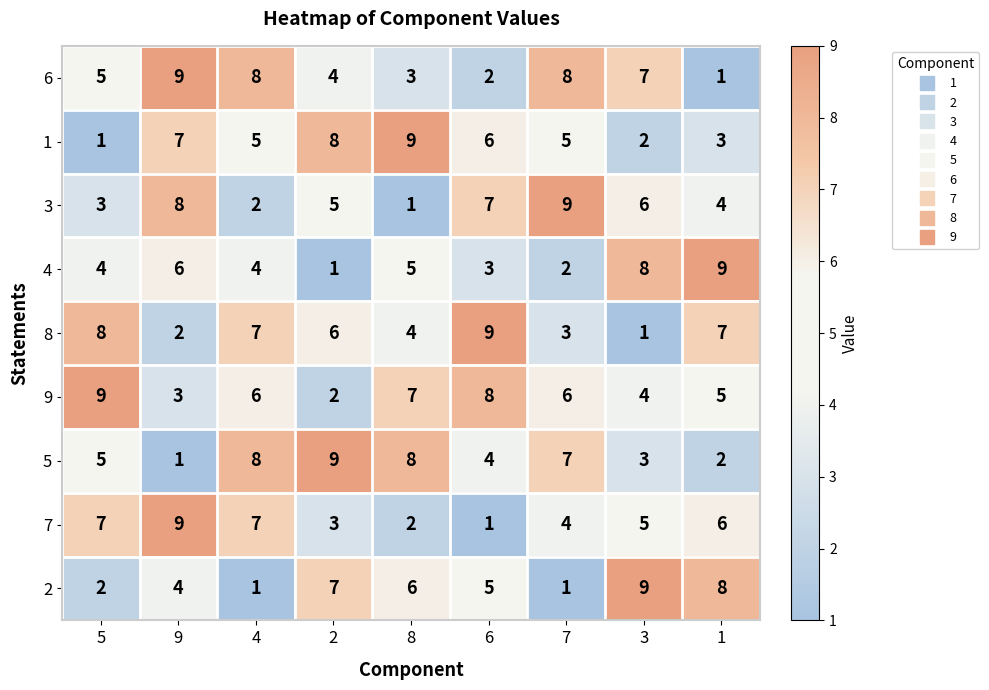

How many distinct data groups are displayed?

9